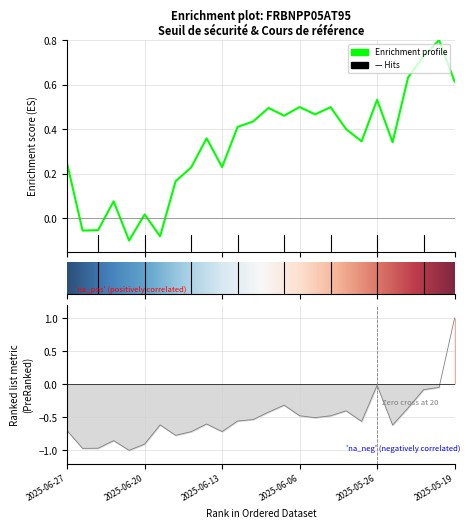

List the labels in order of value, largest first.

2025-05-20, 2025-05-21, 2025-05-22, 2025-05-19, 2025-05-26, 2025-06-06, 2025-06-04, 2025-06-10, 2025-06-05, 2025-06-09, 2025-06-11, 2025-06-12, 2025-06-03, 2025-06-16, 2025-06-02, 2025-05-23, 2025-06-27, 2025-06-13, 2025-06-17, 2025-06-18, 2025-06-24, 2025-06-20, 2025-06-25, 2025-06-26, 2025-06-19, 2025-06-23